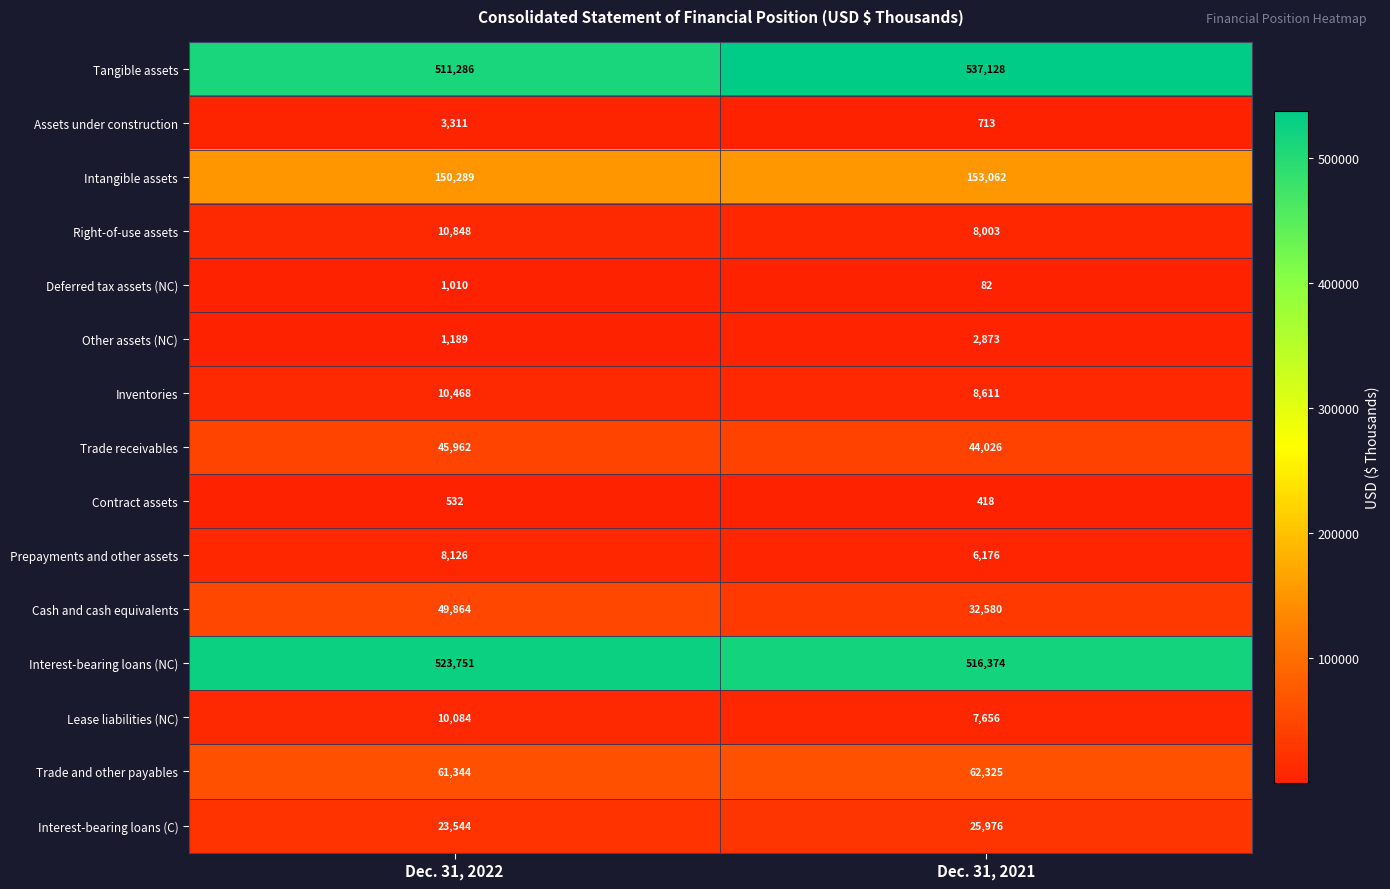

Which category has the lowest value across all series?

Dec. 31, 2021